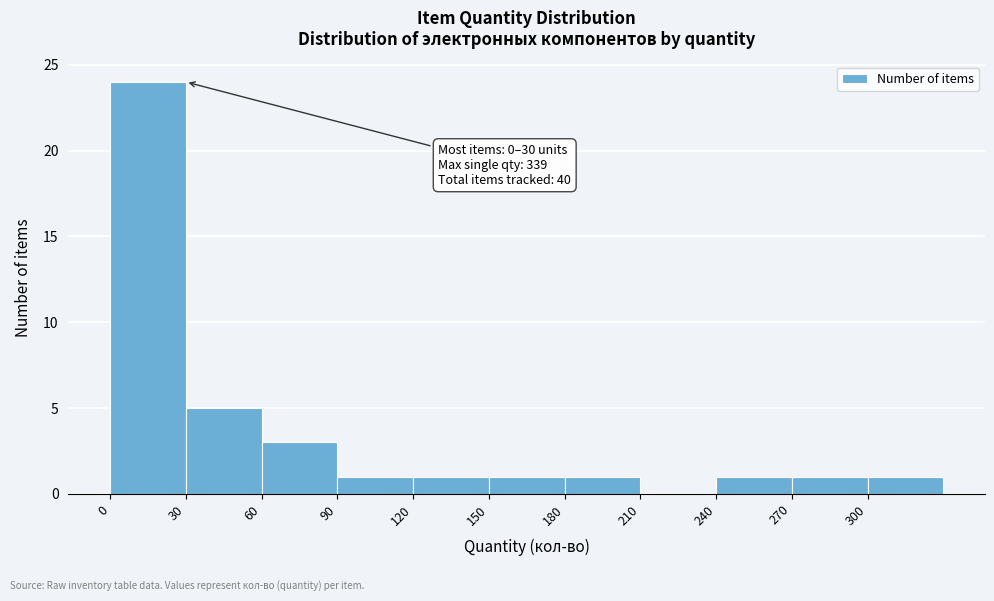

Which range on the x-axis has the tallest bar?

0 to 30